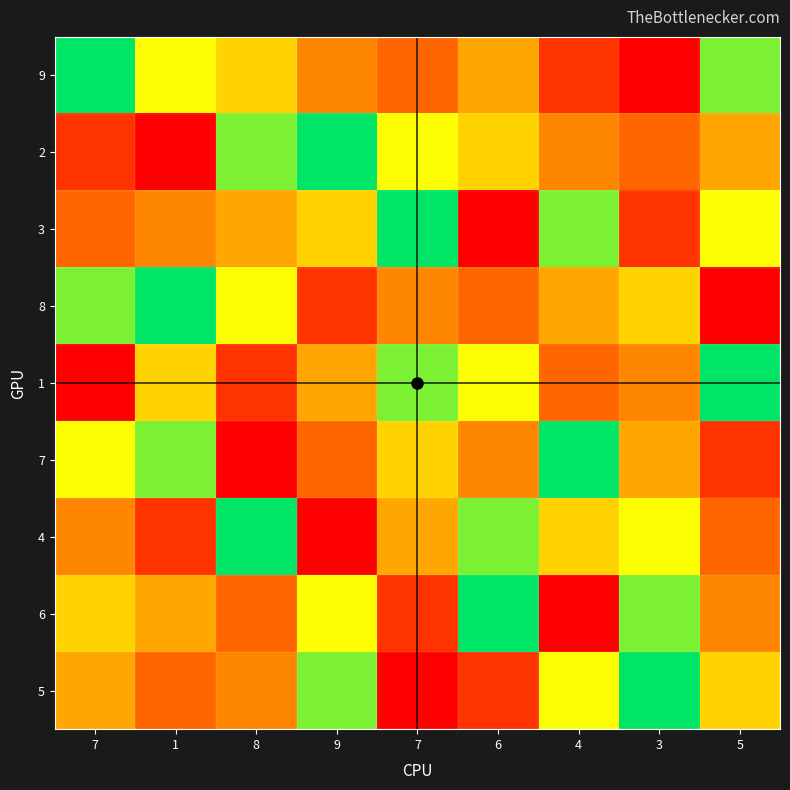

Reading right to left, transcribe all the data shown in this chart.

9: 5=8	3=1	4=2	6=5	7=3	9=4	8=6	1=7	7=9
2: 5=5	3=3	4=4	6=6	7=7	9=9	8=8	1=1	7=2
3: 5=7	3=2	4=8	6=1	7=9	9=6	8=5	1=4	7=3
8: 5=1	3=6	4=5	6=3	7=4	9=2	8=7	1=9	7=8
1: 5=9	3=4	4=3	6=7	7=8	9=5	8=2	1=6	7=1
7: 5=2	3=5	4=9	6=4	7=6	9=3	8=1	1=8	7=7
4: 5=3	3=7	4=6	6=8	7=5	9=1	8=9	1=2	7=4
6: 5=4	3=8	4=1	6=9	7=2	9=7	8=3	1=5	7=6
5: 5=6	3=9	4=7	6=2	7=1	9=8	8=4	1=3	7=5